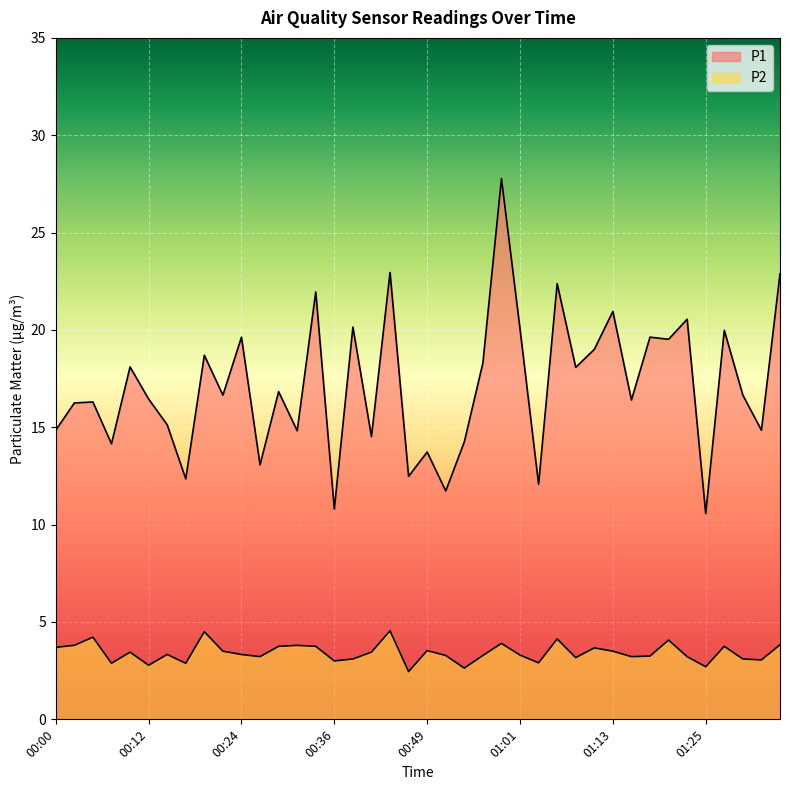

How many data points in P1 are above 16?

25